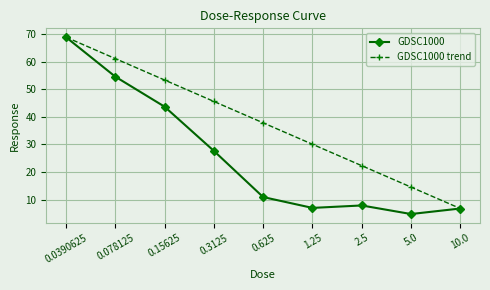

The GDSC1000 series shows 7.9 at 2.5. True or false?

True